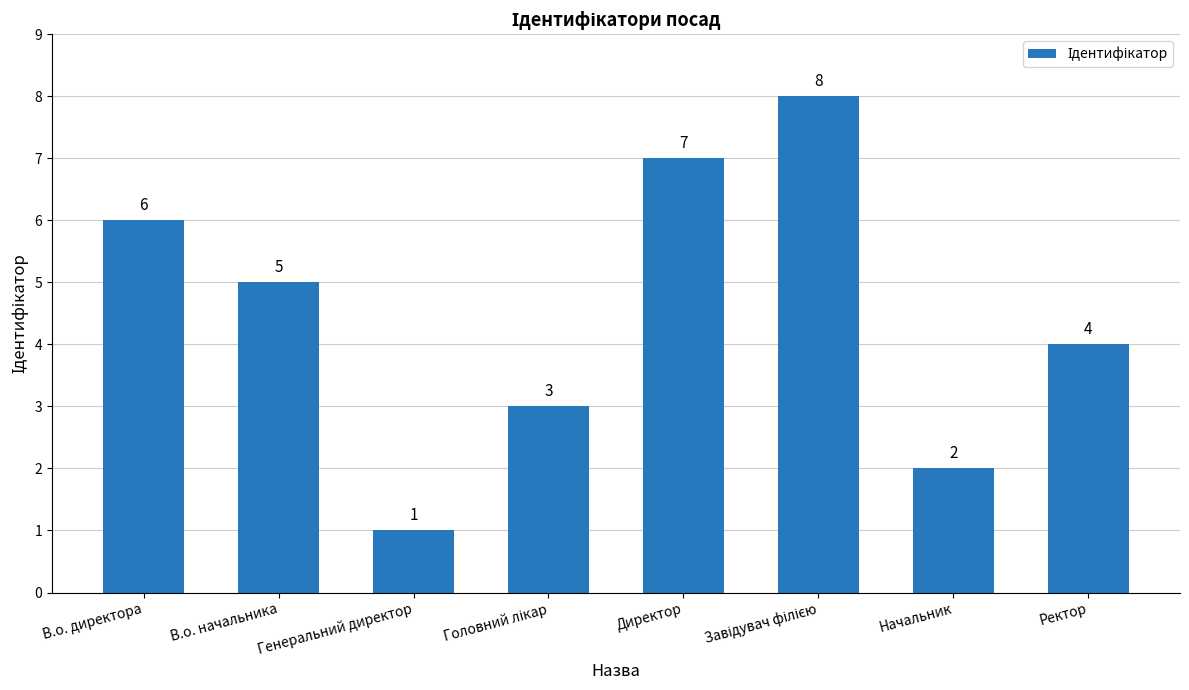

What is the change in value from В.о. начальника to Директор?

+2